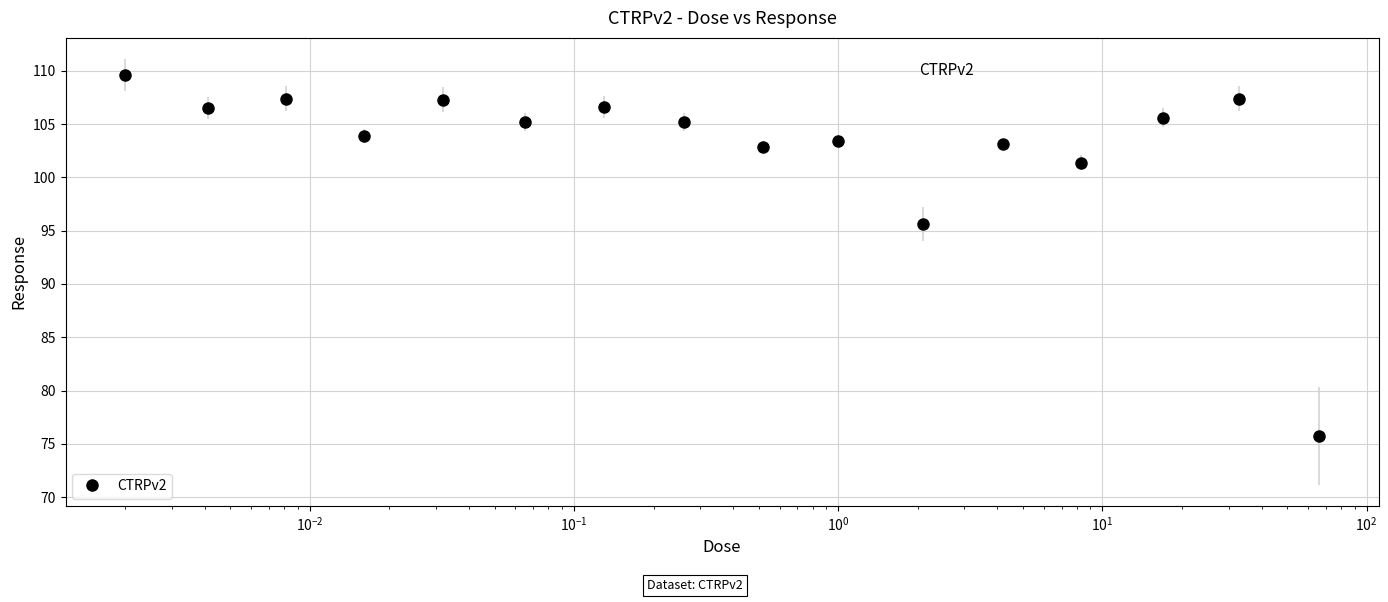

What is the average value?

102.9